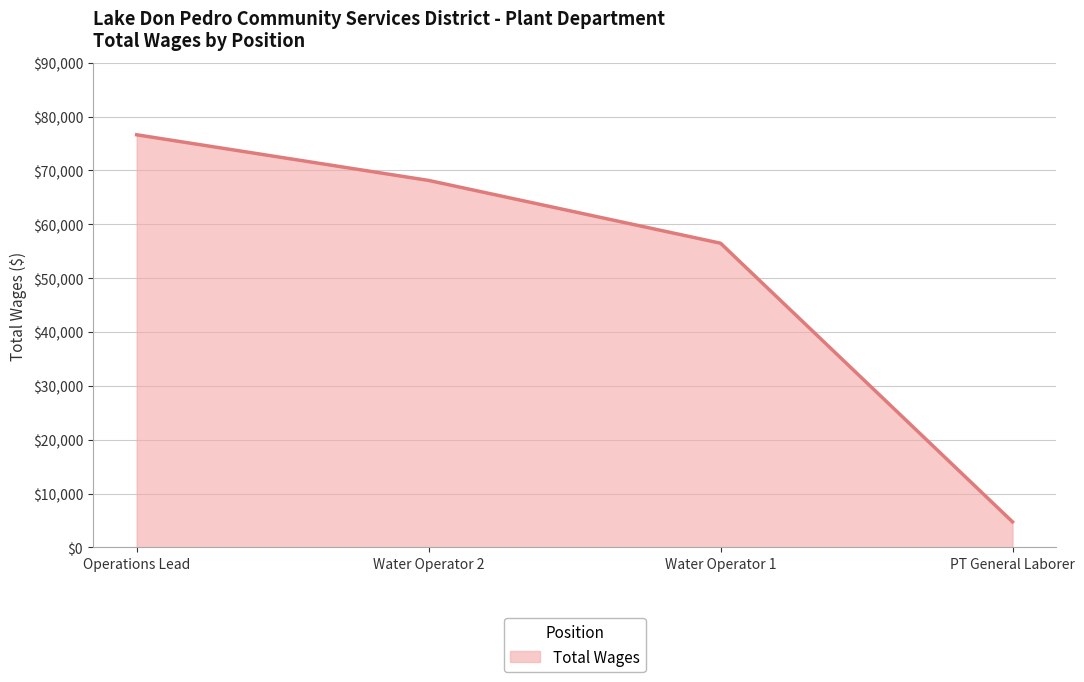

Which category has the lowest value across all series?

PT General Laborer